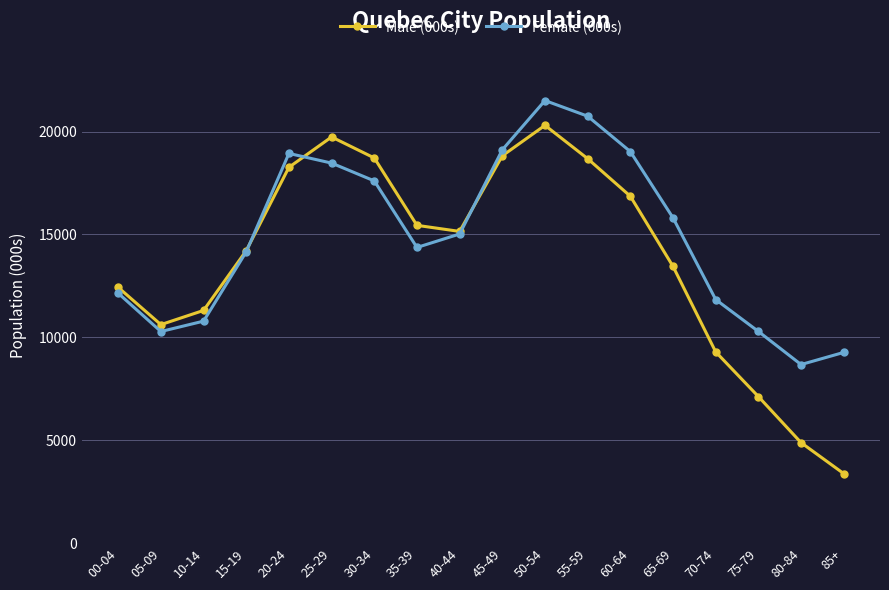

Count the number of categories in the chart.

18